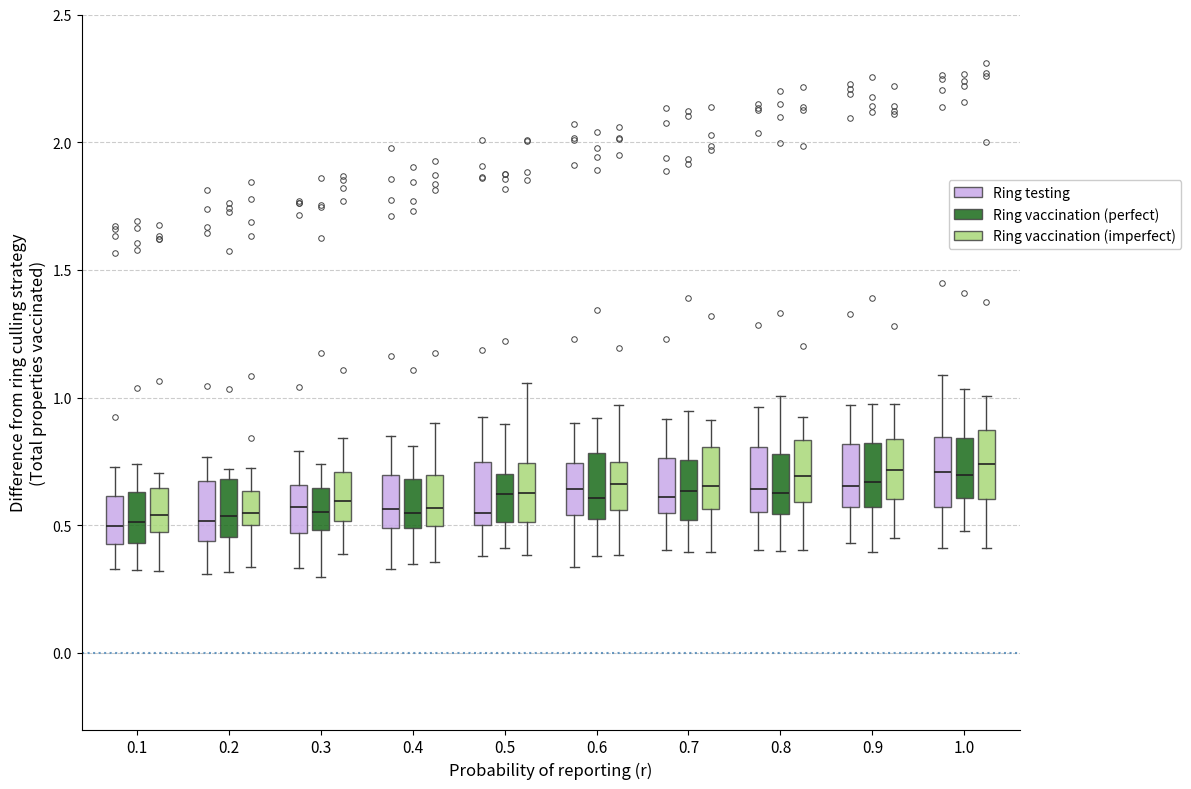

Reading left to right, transcribe this box plot: for each box, give where its median line is, the range the box spans, and where its two whiskers end, as read against the y-axis. The values are not printed on the chart, so give them approximately, as read against the axis.

0.1 (Ring testing): median 0.50, box 0.45 to 0.60, whiskers 0.35 to 0.75
0.1 (Ring vaccination (perfect)): median 0.50, box 0.45 to 0.65, whiskers 0.30 to 0.75
0.1 (Ring vaccination (imperfect)): median 0.55, box 0.45 to 0.65, whiskers 0.30 to 0.70
0.2 (Ring testing): median 0.50, box 0.45 to 0.65, whiskers 0.30 to 0.75
0.2 (Ring vaccination (perfect)): median 0.55, box 0.45 to 0.70, whiskers 0.30 to 0.70 (just above the box's upper edge)
0.2 (Ring vaccination (imperfect)): median 0.55, box 0.50 to 0.65, whiskers 0.35 to 0.70
0.3 (Ring testing): median 0.55, box 0.45 to 0.65, whiskers 0.35 to 0.80
0.3 (Ring vaccination (perfect)): median 0.55, box 0.50 to 0.65, whiskers 0.30 to 0.75
0.3 (Ring vaccination (imperfect)): median 0.60, box 0.50 to 0.70, whiskers 0.40 to 0.85
0.4 (Ring testing): median 0.55, box 0.50 to 0.70, whiskers 0.35 to 0.85
0.4 (Ring vaccination (perfect)): median 0.55, box 0.50 to 0.70, whiskers 0.35 to 0.80
0.4 (Ring vaccination (imperfect)): median 0.55, box 0.50 to 0.70, whiskers 0.35 to 0.90
0.5 (Ring testing): median 0.55, box 0.50 to 0.75, whiskers 0.40 to 0.90
0.5 (Ring vaccination (perfect)): median 0.60, box 0.50 to 0.70, whiskers 0.40 to 0.90
0.5 (Ring vaccination (imperfect)): median 0.65, box 0.50 to 0.75, whiskers 0.40 to 1.05
0.6 (Ring testing): median 0.65, box 0.55 to 0.75, whiskers 0.35 to 0.90
0.6 (Ring vaccination (perfect)): median 0.60, box 0.55 to 0.80, whiskers 0.40 to 0.90
0.6 (Ring vaccination (imperfect)): median 0.65, box 0.55 to 0.75, whiskers 0.40 to 0.95
0.7 (Ring testing): median 0.60, box 0.55 to 0.75, whiskers 0.40 to 0.90
0.7 (Ring vaccination (perfect)): median 0.65, box 0.50 to 0.75, whiskers 0.40 to 0.95
0.7 (Ring vaccination (imperfect)): median 0.65, box 0.55 to 0.80, whiskers 0.40 to 0.90
0.8 (Ring testing): median 0.65, box 0.55 to 0.80, whiskers 0.40 to 0.95
0.8 (Ring vaccination (perfect)): median 0.65, box 0.55 to 0.80, whiskers 0.40 to 1.00
0.8 (Ring vaccination (imperfect)): median 0.70, box 0.60 to 0.85, whiskers 0.40 to 0.90
0.9 (Ring testing): median 0.65, box 0.55 to 0.80, whiskers 0.45 to 0.95
0.9 (Ring vaccination (perfect)): median 0.65, box 0.55 to 0.80, whiskers 0.40 to 1.00
0.9 (Ring vaccination (imperfect)): median 0.70, box 0.60 to 0.85, whiskers 0.45 to 1.00
1.0 (Ring testing): median 0.70, box 0.55 to 0.85, whiskers 0.40 to 1.10
1.0 (Ring vaccination (perfect)): median 0.70, box 0.60 to 0.85, whiskers 0.50 to 1.05
1.0 (Ring vaccination (imperfect)): median 0.75, box 0.60 to 0.85, whiskers 0.40 to 1.00